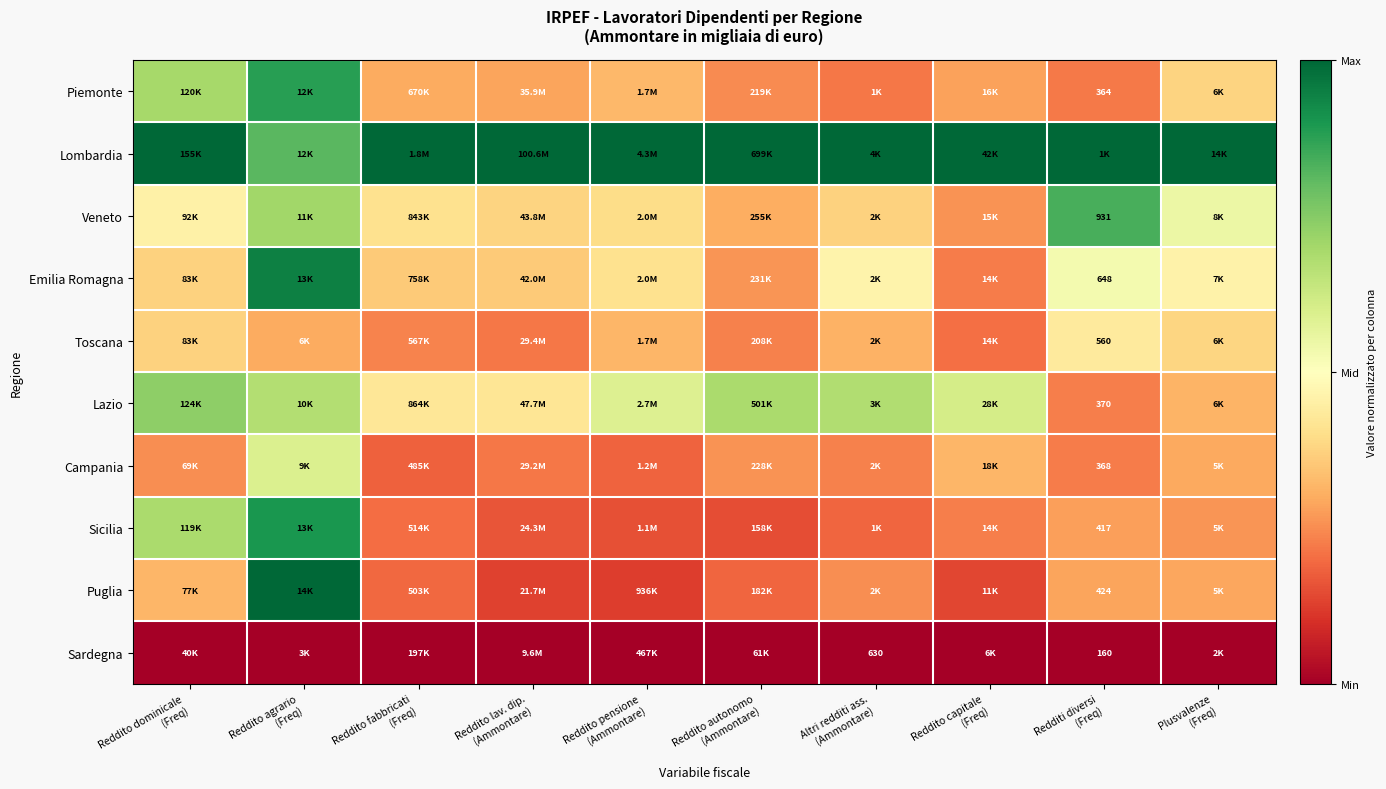

The value of Sicilia at Reddito capitale (Freq) is 0.1. True or false?

False